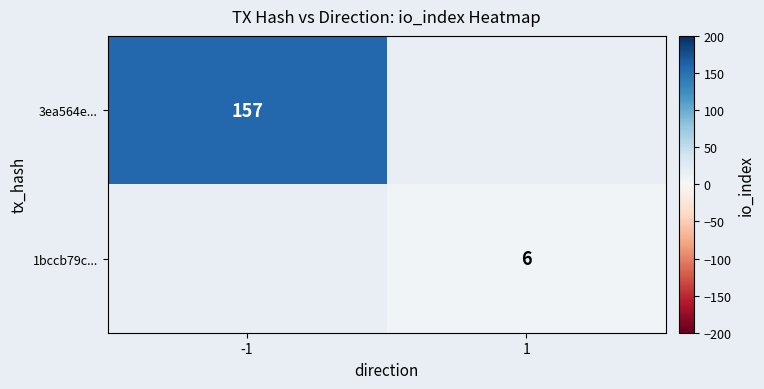

At which label does 3ea564e... reach its peak?

-1